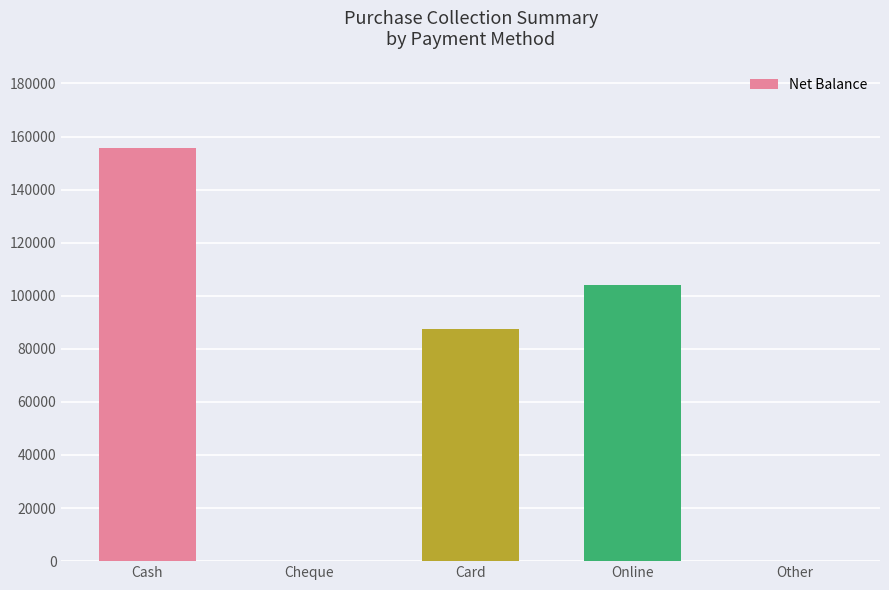

True or false: the data shows 155600 at Cash.

True